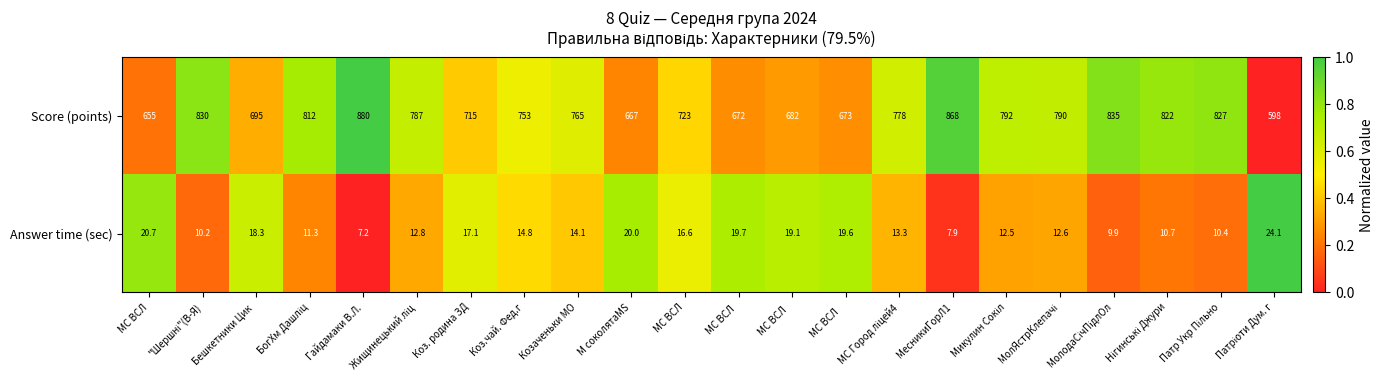

What is the difference between the maximum and minimum values in the Score (points) series?

282.0